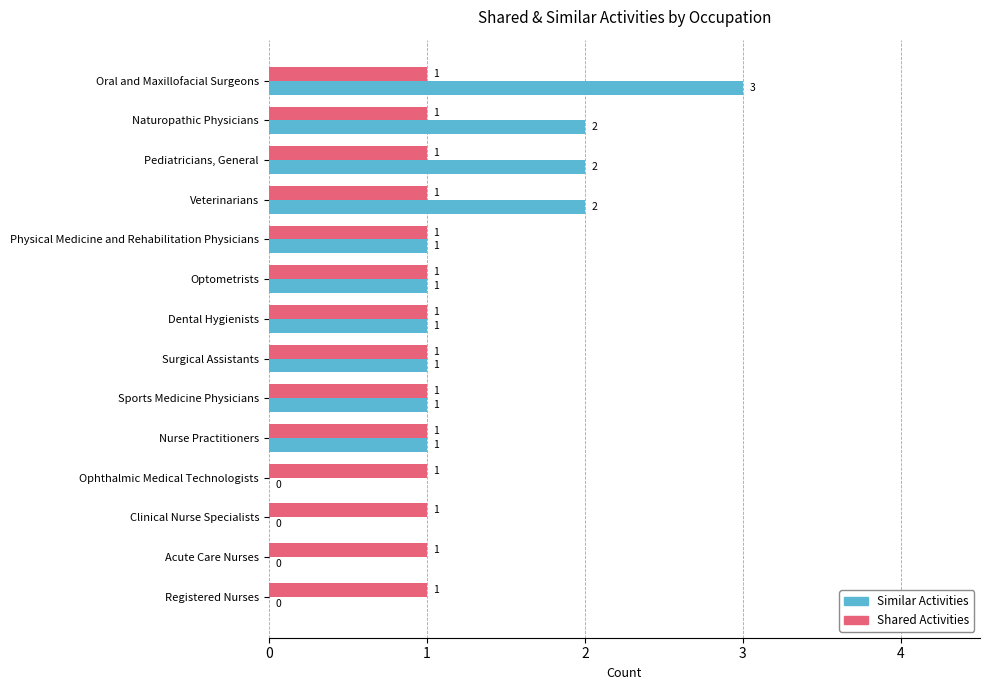

The Similar Activities series shows 1 at Dental Hygienists. True or false?

True